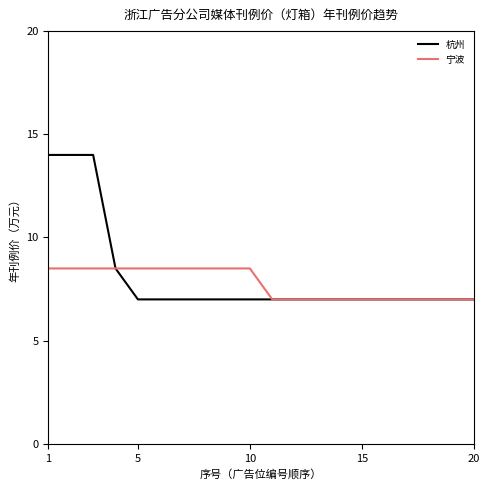

Rank the series by their maximum value, from lowest to highest.

宁波, 杭州